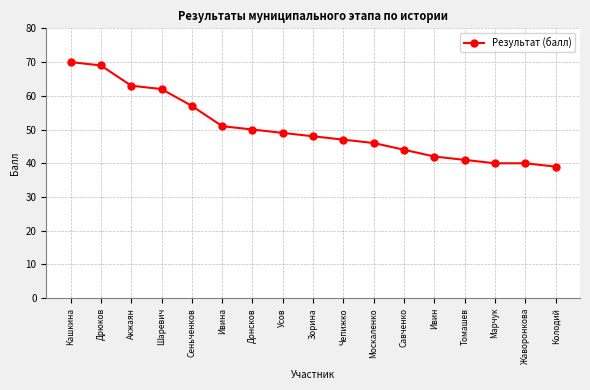

Which has a higher value, Зорина or Сеньченков?

Сеньченков